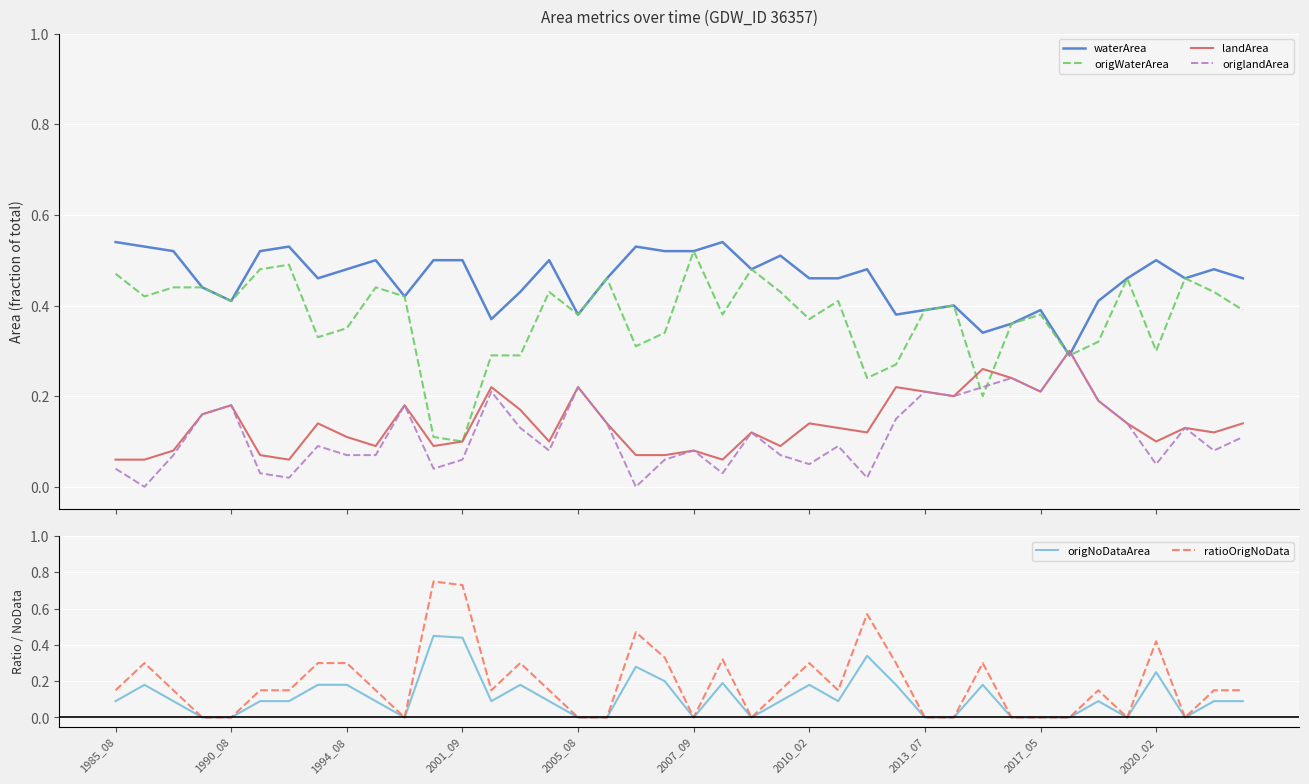

Which series has the widest spread of values?

ratioOrigNoData